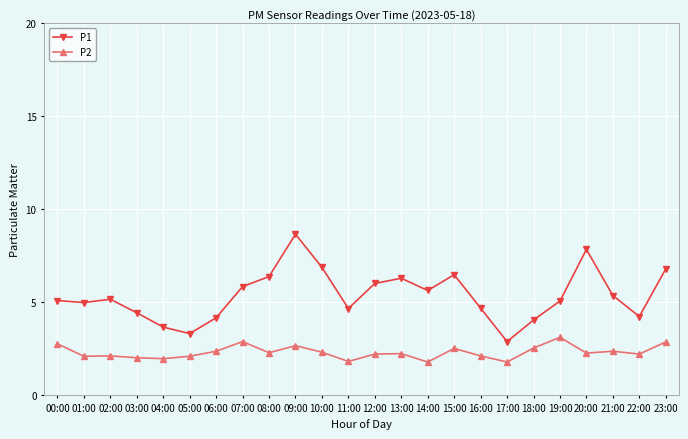

What is the lowest value of the P2 series?

1.8